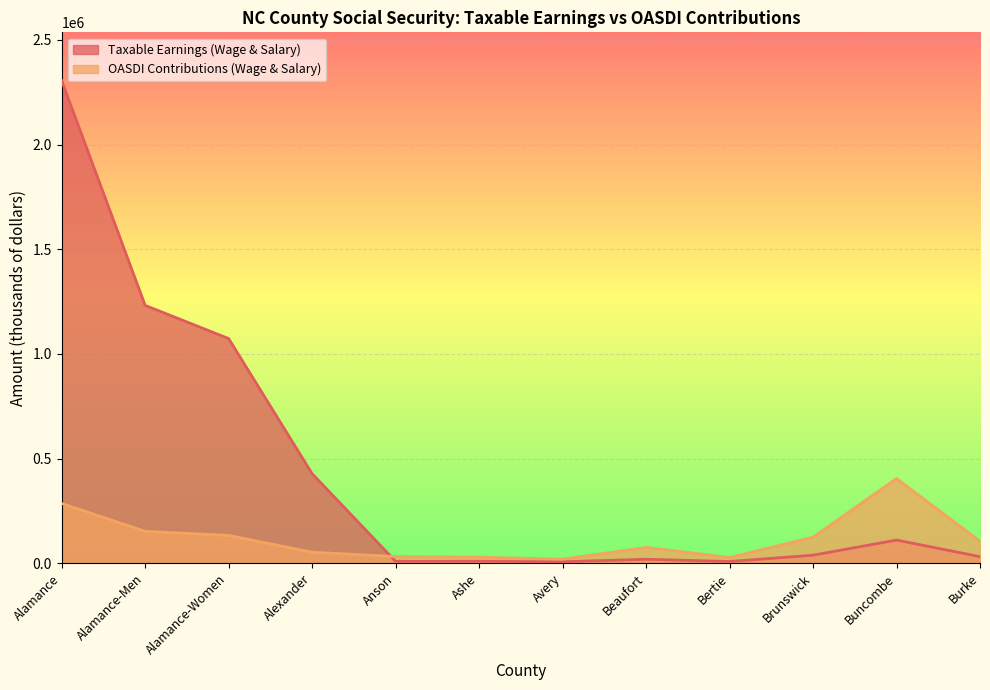

What value does the Taxable Earnings (Wage & Salary) series have at Buncombe?

111098